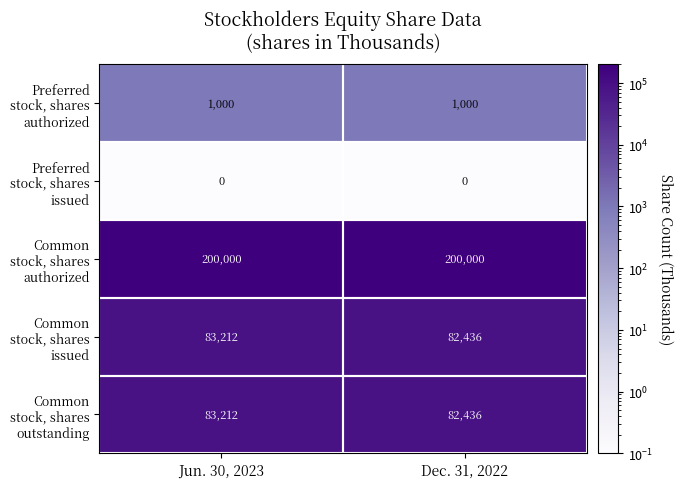

What is the spread (max minus min) of values at Dec. 31, 2022?

200000